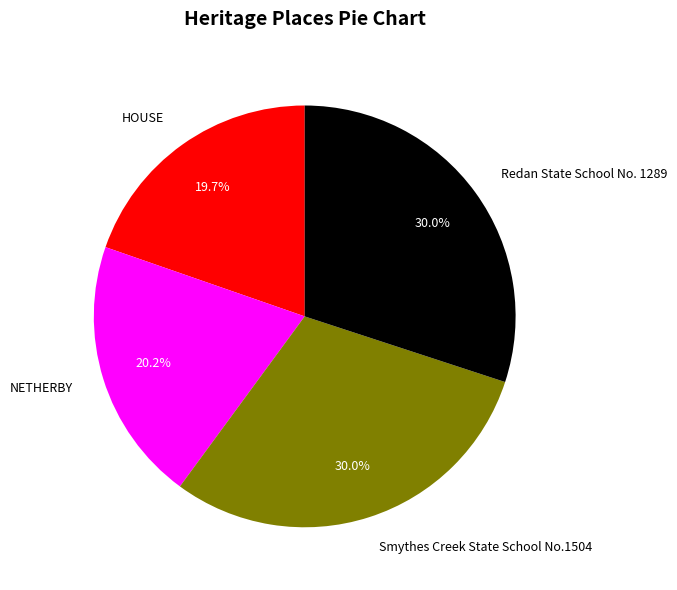

Does any single category account for the majority?

No